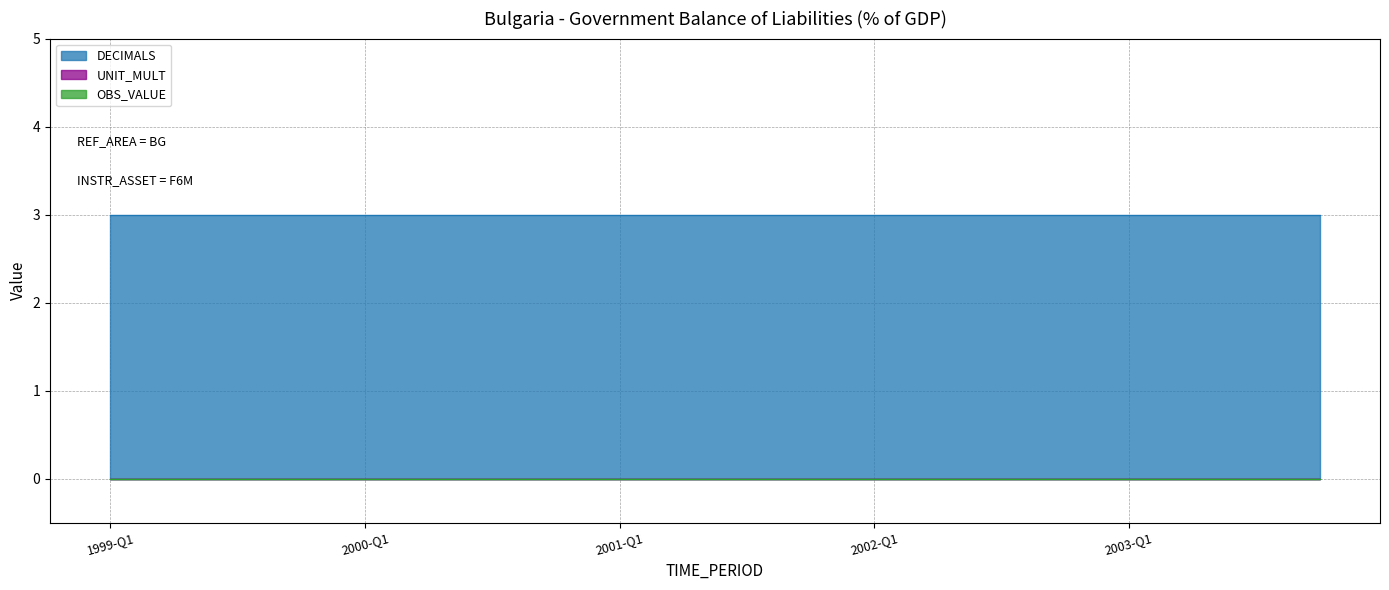

True or false: DECIMALS and OBS_VALUE cross at least once.

False